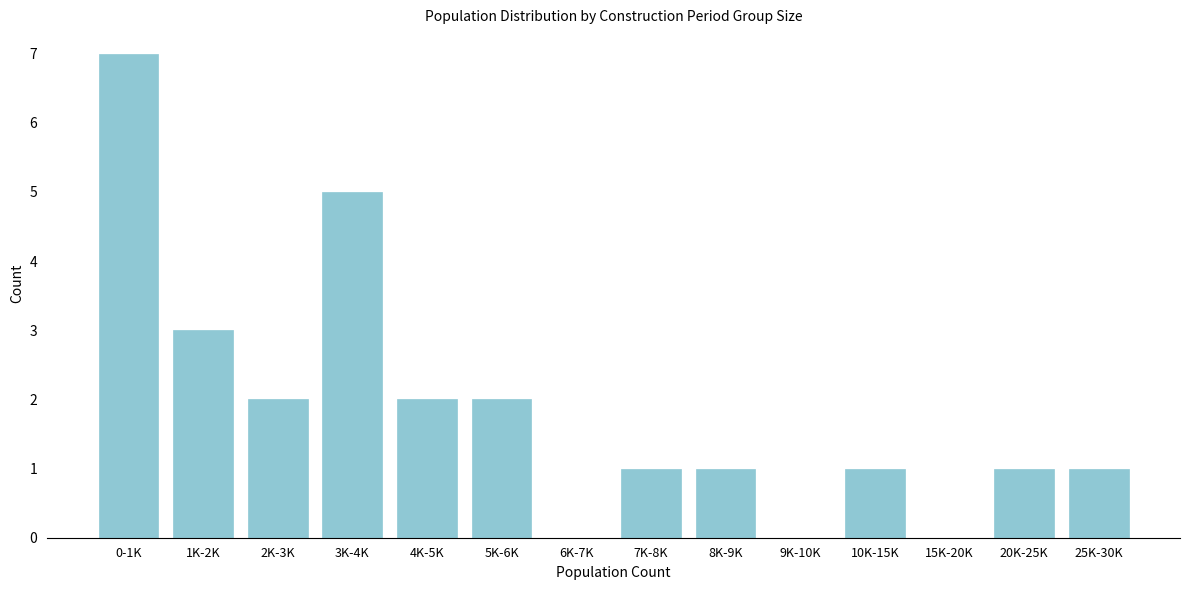

Reading left to right, list all the values displayed in this chart.

0-1K=7	1K-2K=3	2K-3K=2	3K-4K=5	4K-5K=2	5K-6K=2	6K-7K=0	7K-8K=1	8K-9K=1	9K-10K=0	10K-15K=1	15K-20K=0	20K-25K=1	25K-30K=1